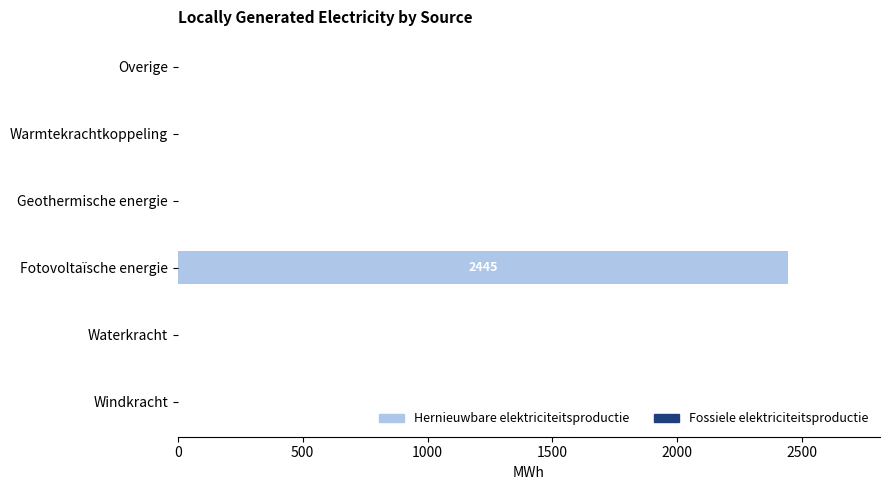

What is the sum of the values at Warmtekrachtkoppeling and Fotovoltaïsche energie?

2445.0